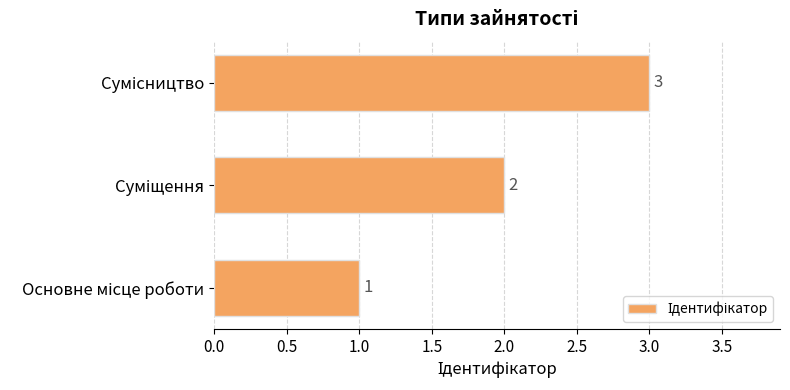

What is the sum of all values?

6